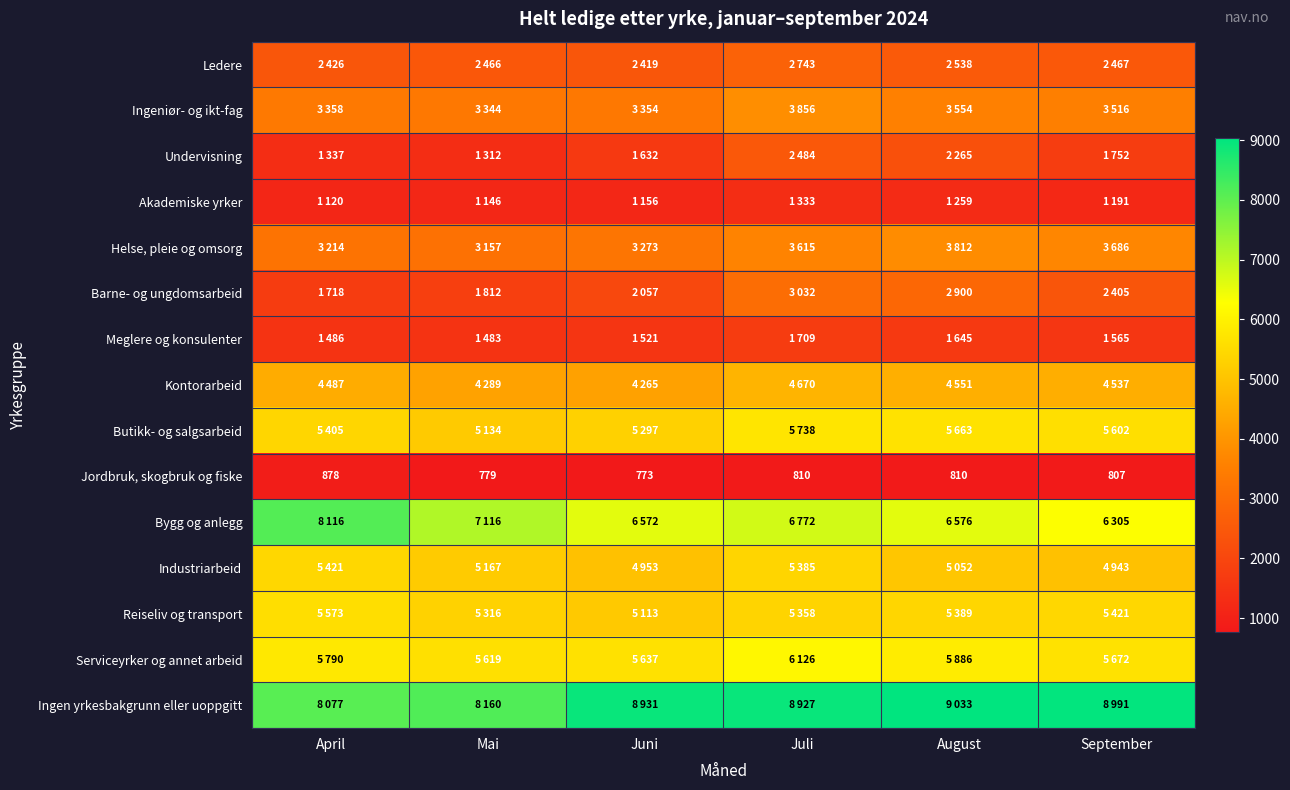

Which has a higher value, Juli or Mai?

Juli